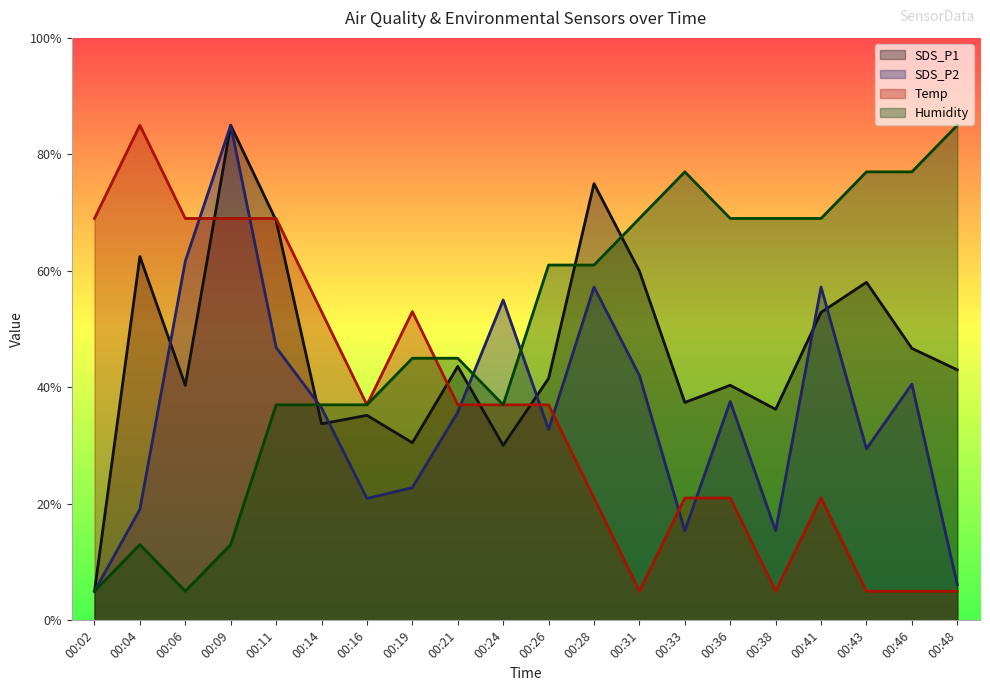

How many series are shown in this chart?

4